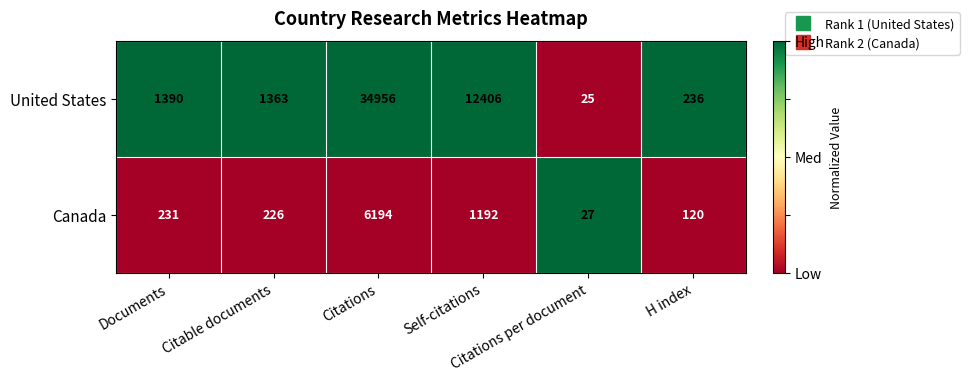

What is the lowest value of the United States series?

25